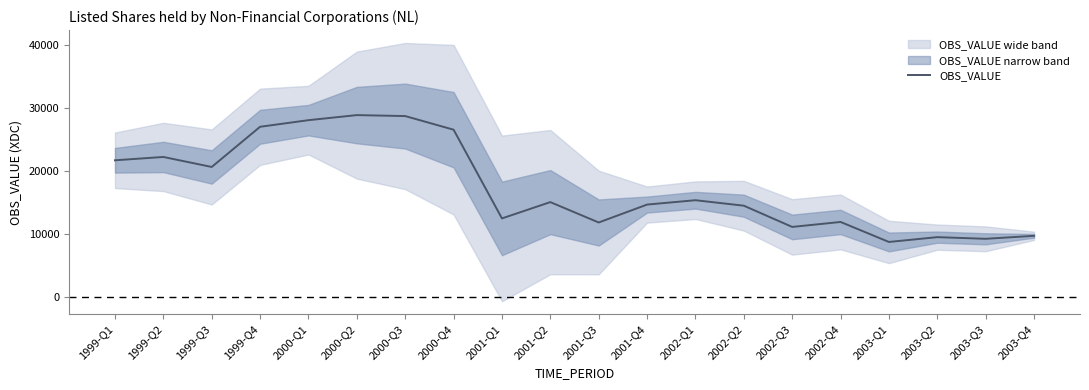

What is the value of the 10th point from the left?

15036